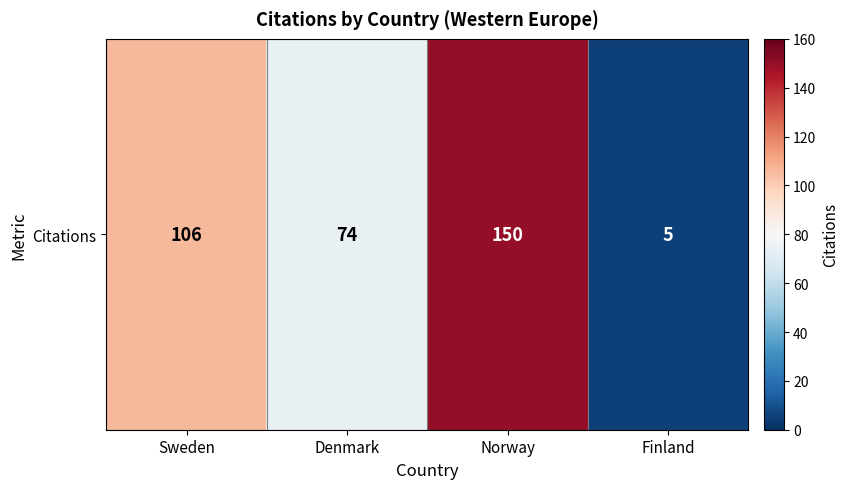

Approximately how many times larger is the value at Norway compared to Finland?

30.0